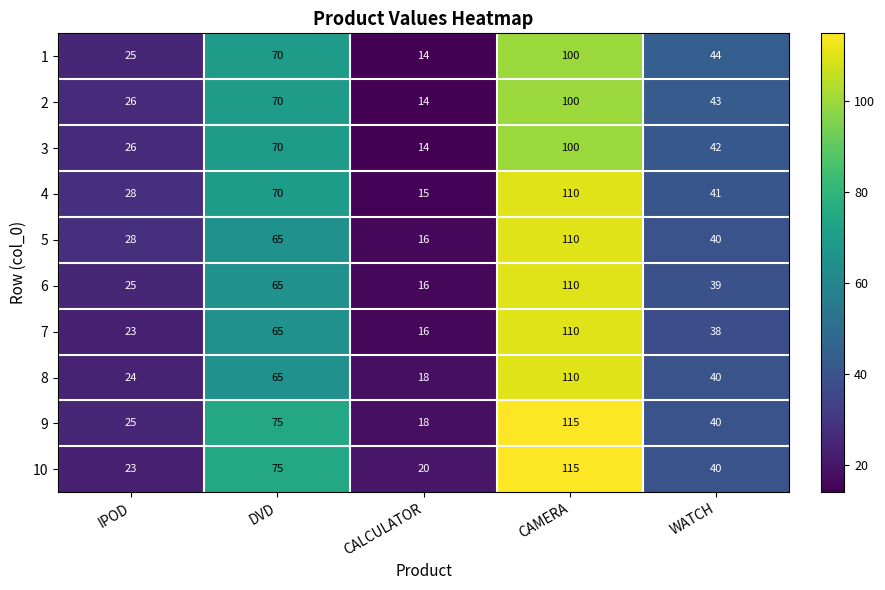

What is the sum of the 5 values at CAMERA and IPOD?

138